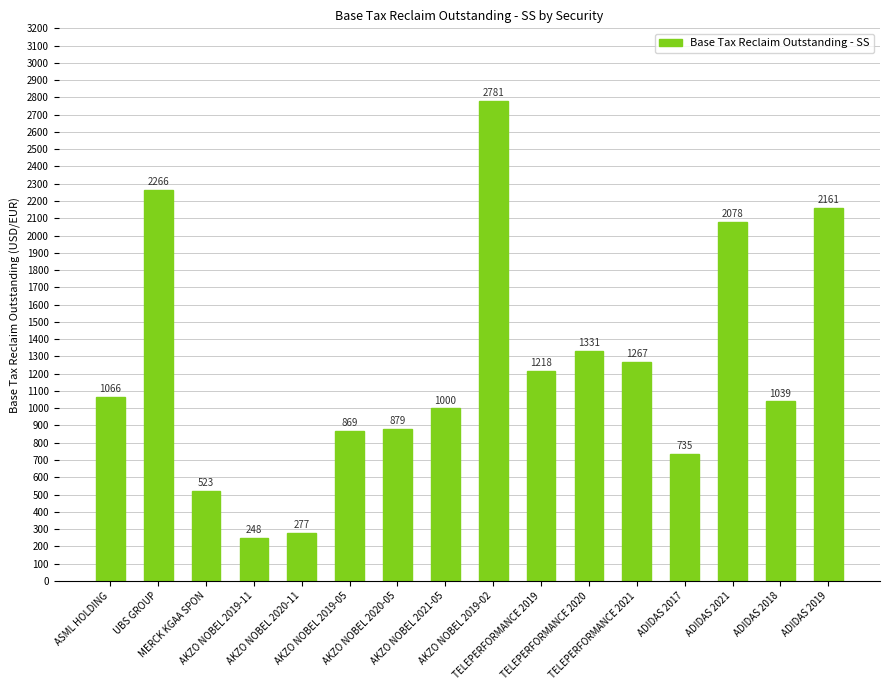

What is the label of the 9th bar from the left?

AKZO NOBEL 2019-02